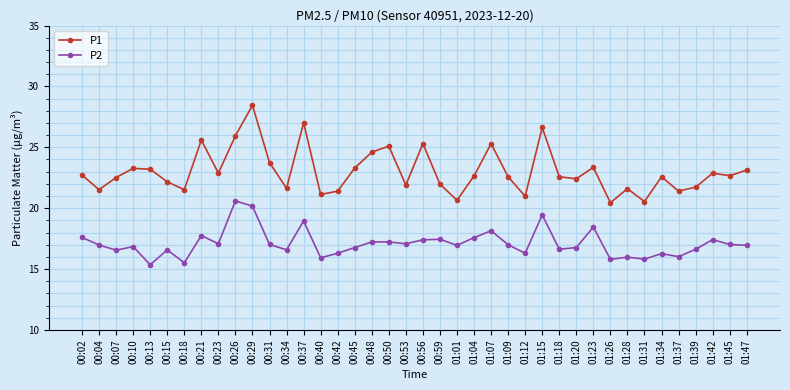

How many lines are shown in the chart?

2